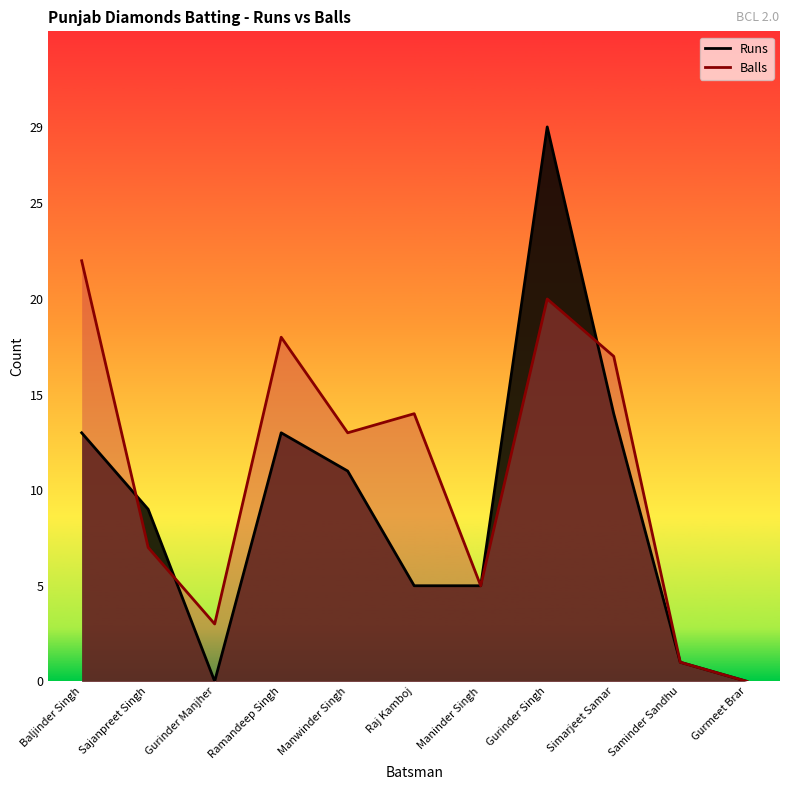

At which category does Balls reach its first local peak?

Ramandeep Singh